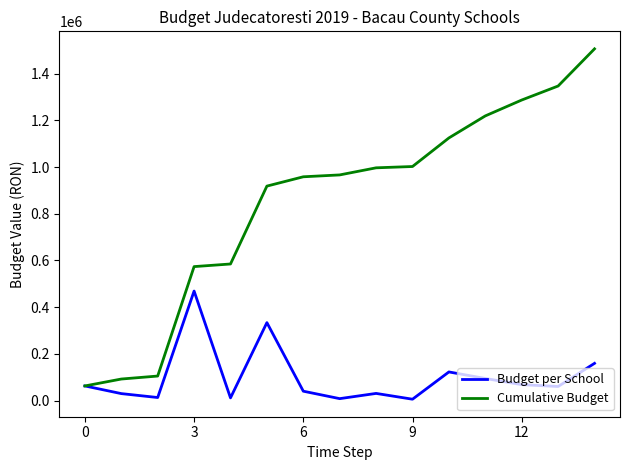

Rank the series by their average value, from lowest to highest.

Budget per School, Cumulative Budget